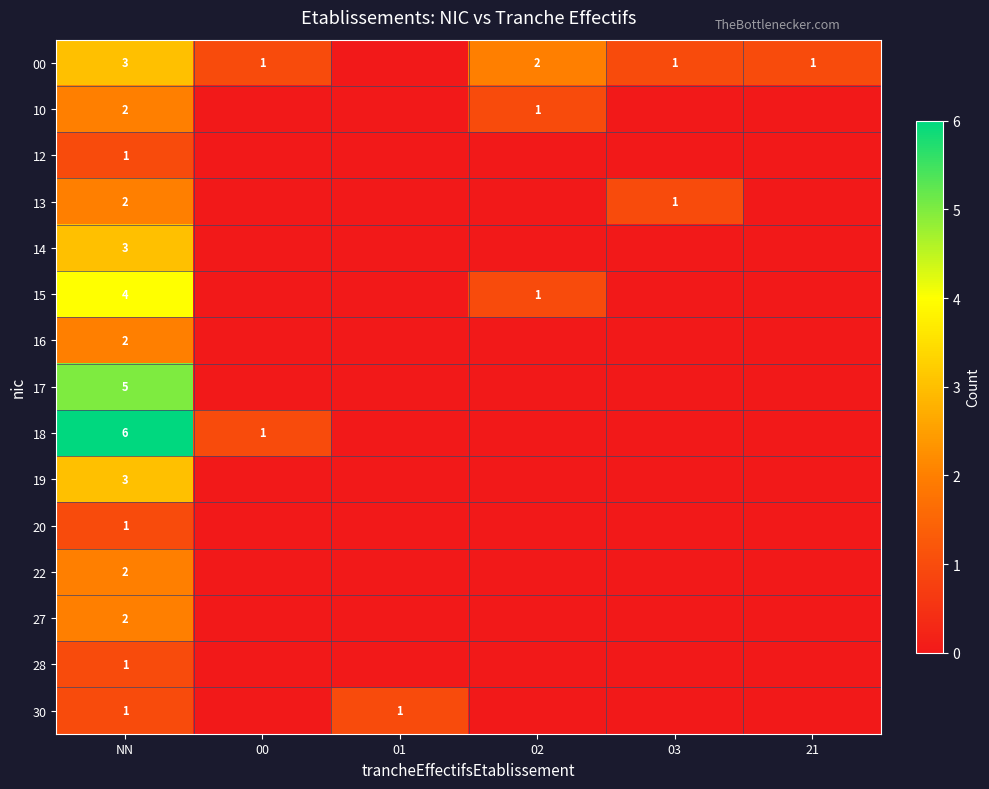

How many values in 27 are above zero?

1